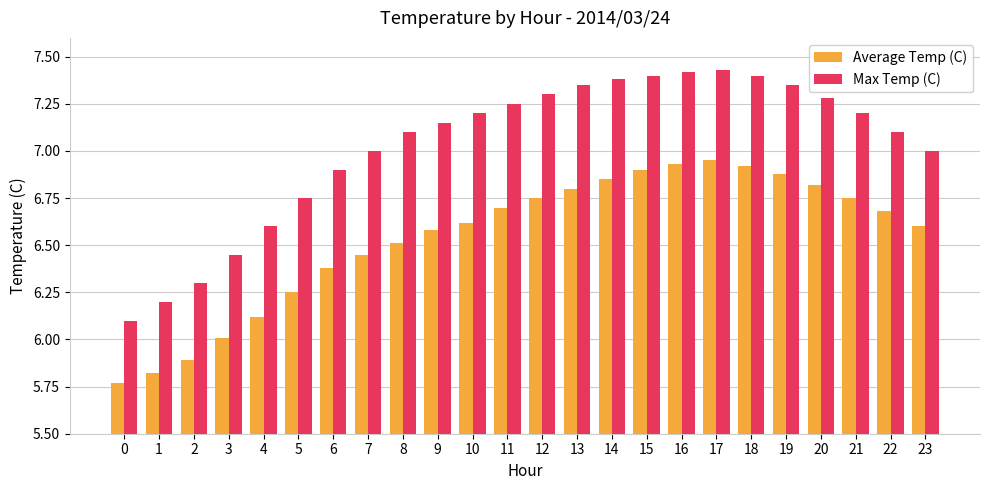

What is the total value across all series at 1?

12.0